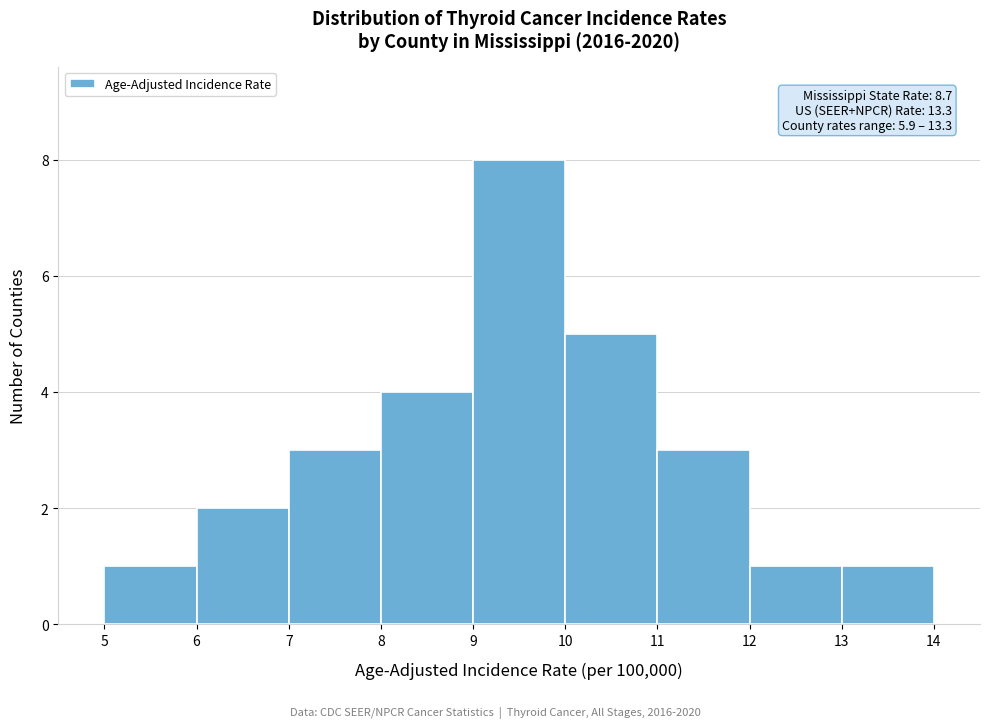

Which range on the x-axis has the tallest bar?

9 to 10